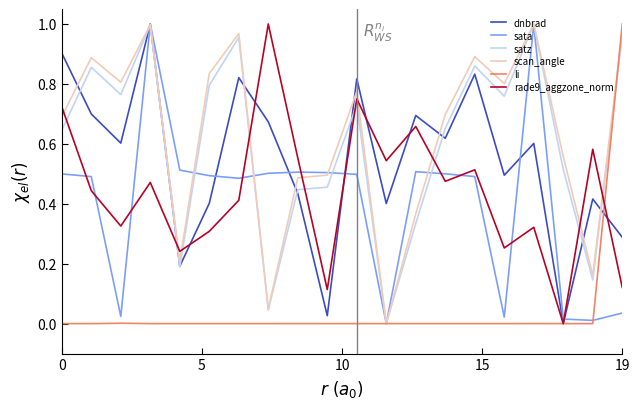

How many times do sata and rade9_aggzone_norm cross each other?

10